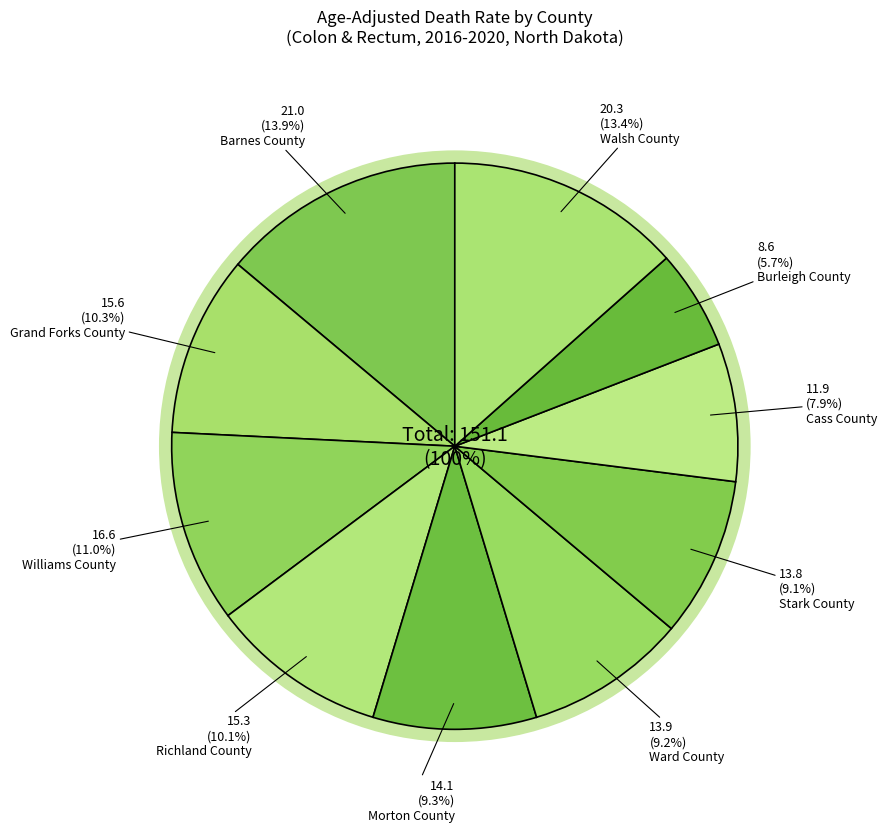

Is there any slice that represents more than half of the pie?

No